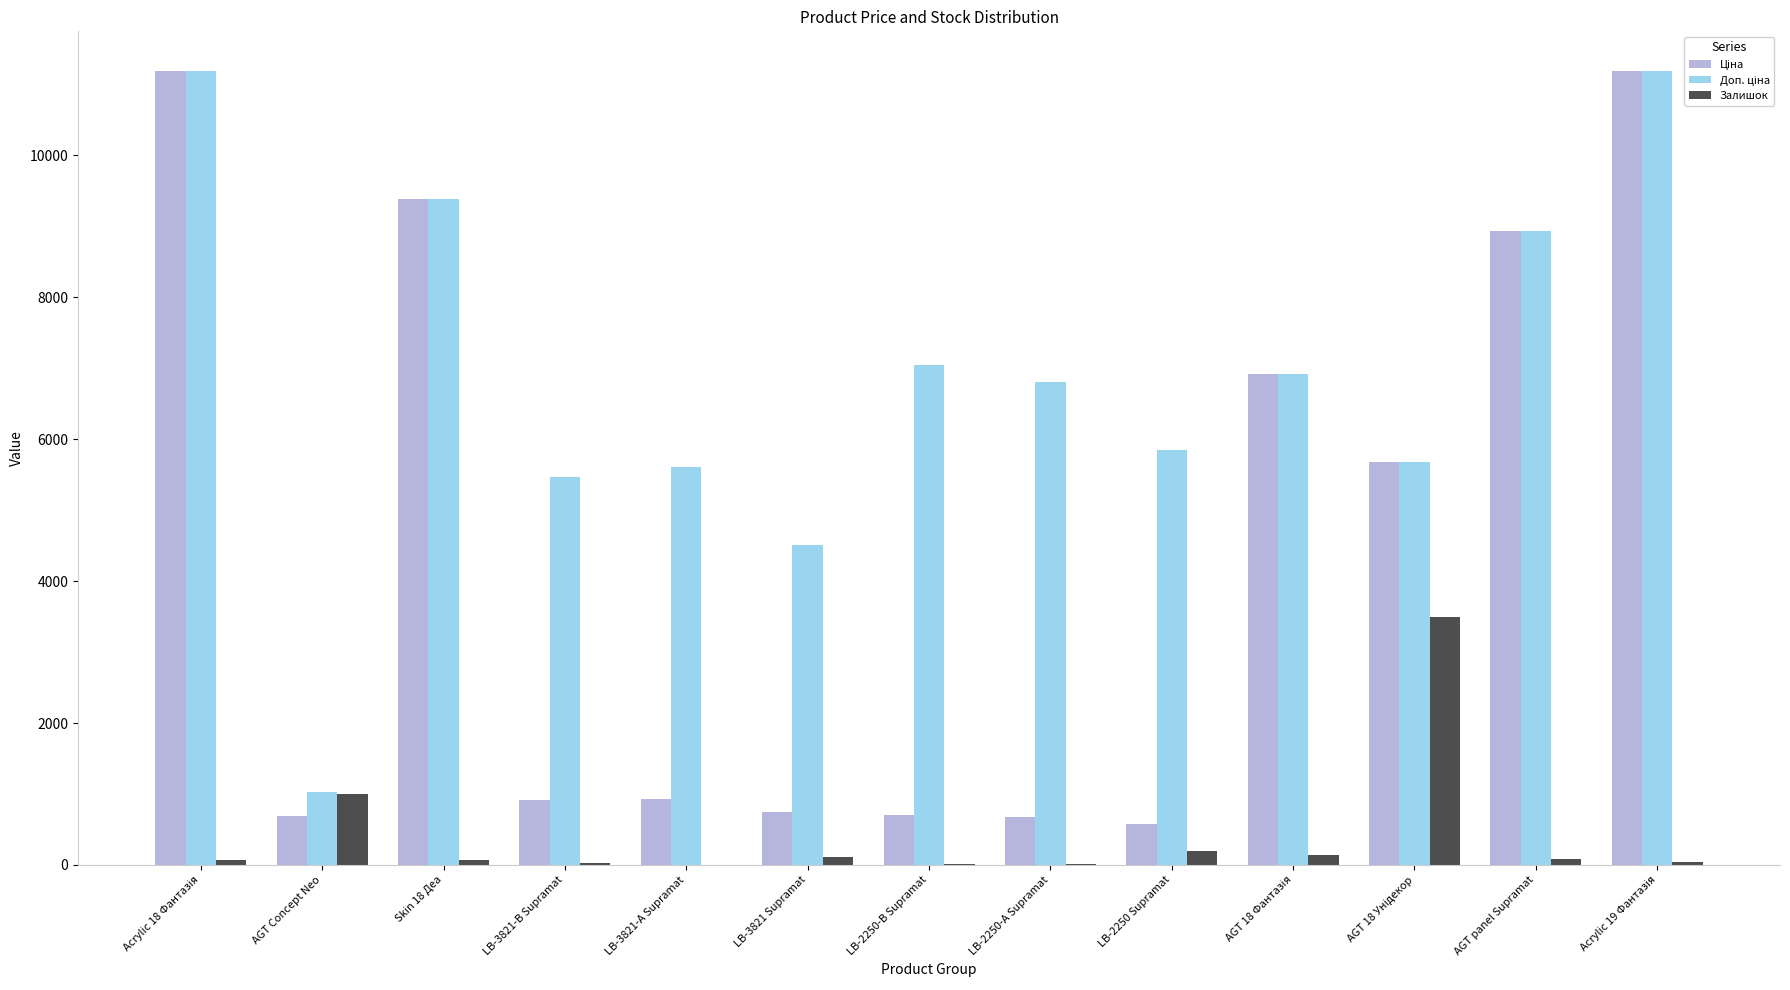

What is the sum of all Залишок values?

5271.0